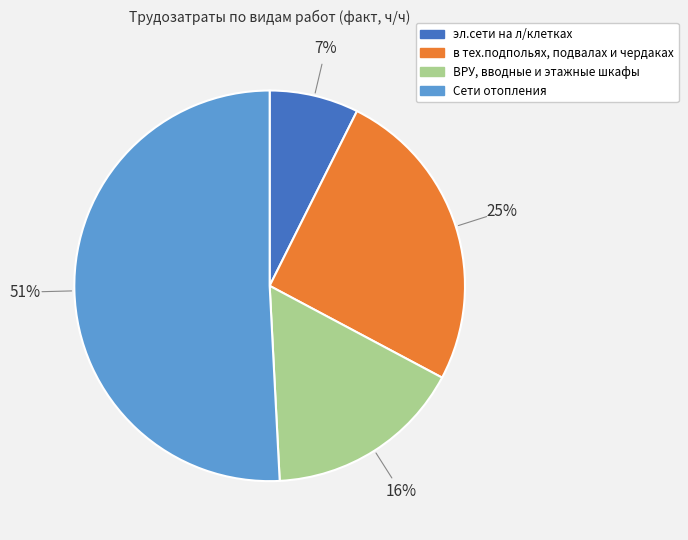

Does any single category account for the majority?

Yes